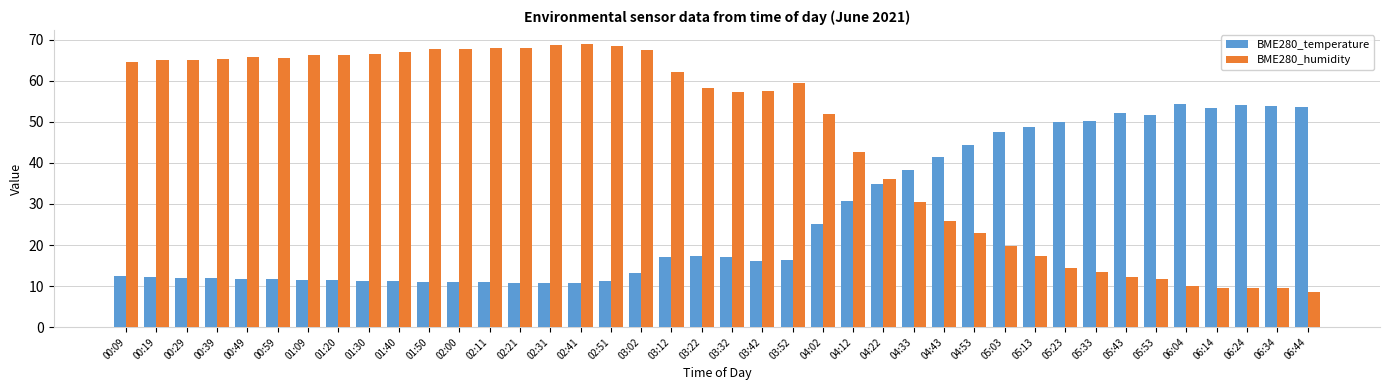

At 05:03, list the series in order from smallest to largest.

BME280_humidity, BME280_temperature